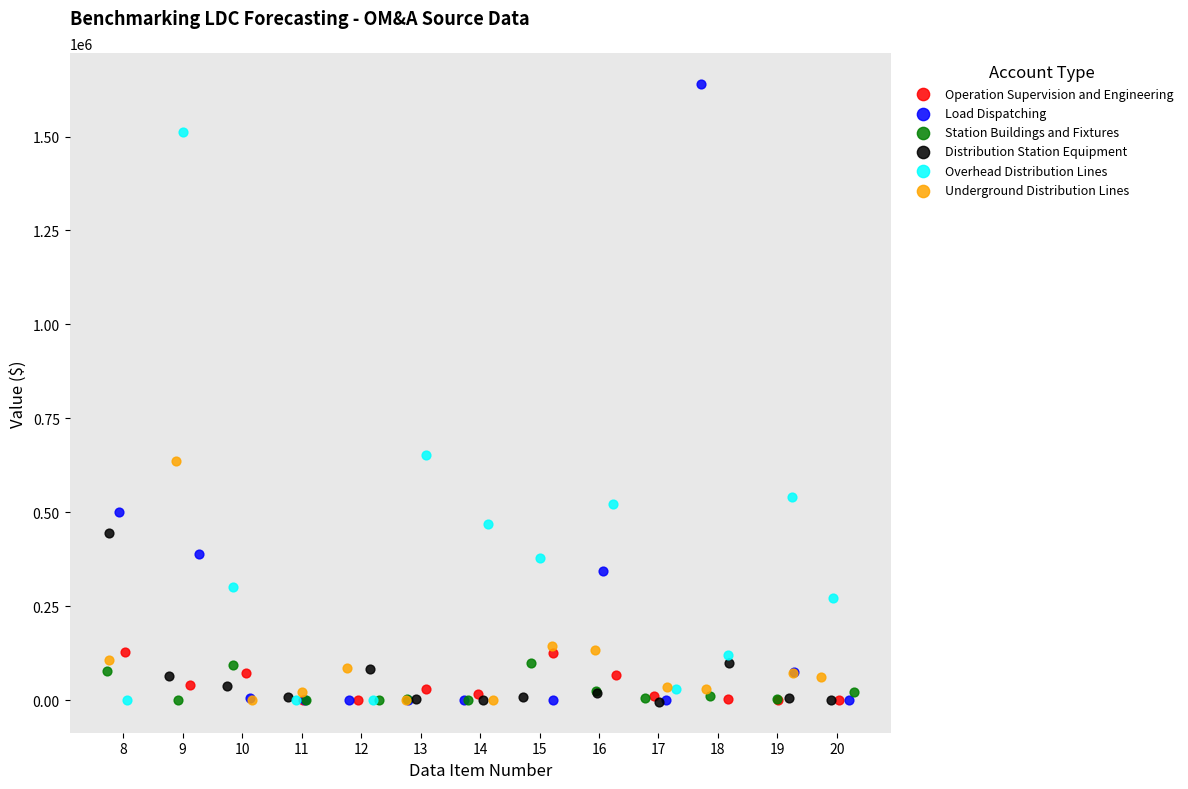

Which series has the widest spread of Y values?

Load Dispatching